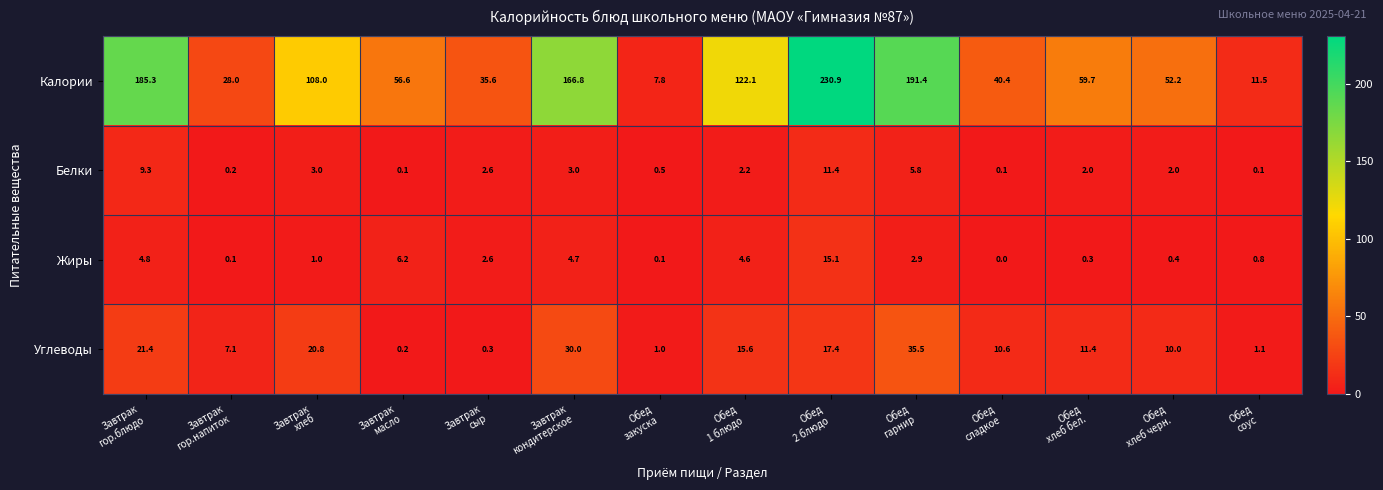

Which series has the largest range (max minus min)?

Калории